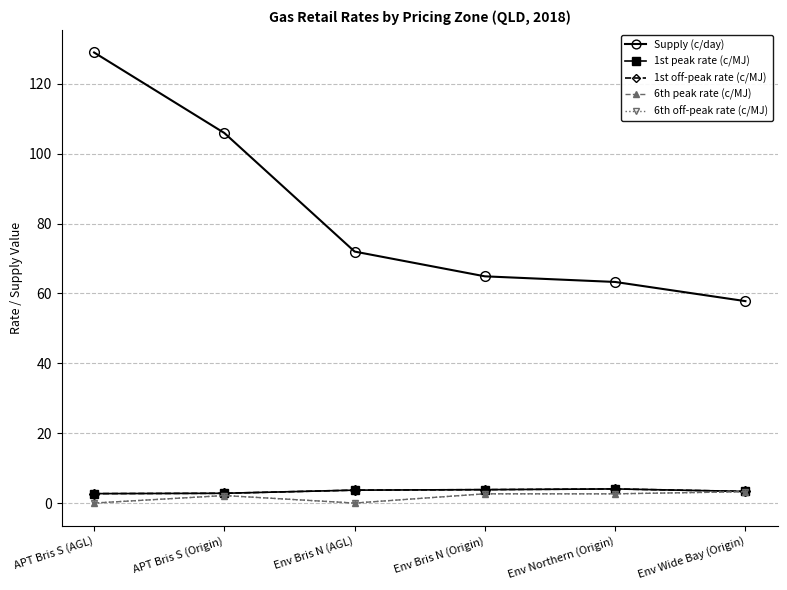

True or false: 6th off-peak rate (c/MJ) and 6th peak rate (c/MJ) cross at least once.

False